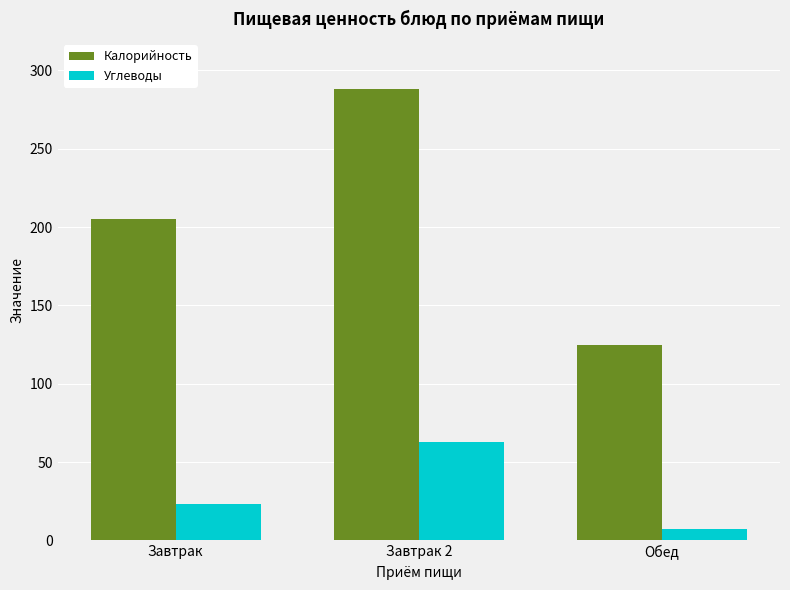

Rank the series by their maximum value, from lowest to highest.

Углеводы, Калорийность